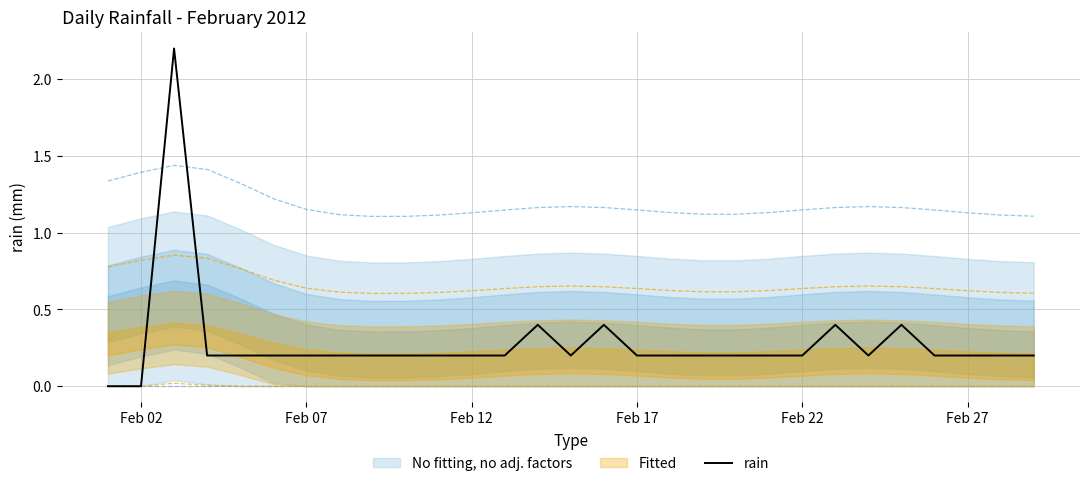

The rain series shows 0.3 at Feb 12. True or false?

False